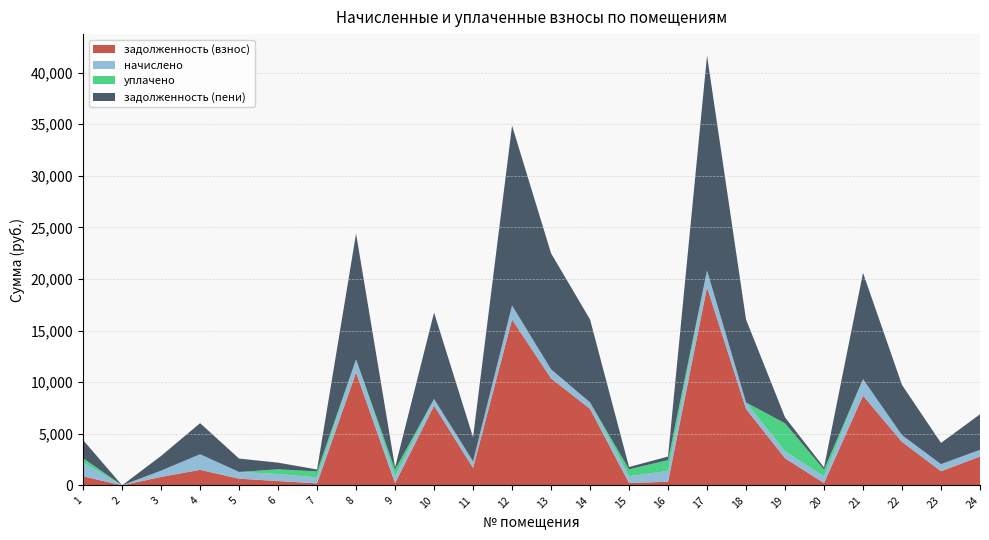

Reading left to right, what are all the values shown in this chart?

задолженность (взнос): 877.6	0.0	815.5	1506.4	646.8	413.5	192.2	10937.6	216.9	7718.4	1693.4	16070.4	10368.0	7411.2	221.8	347.7	19200.0	7411.2	2627.7	217.6	8693.6	4213.2	1369.6	2794.2
начислено: 1316.4	0.0	609.1	1506.6	649.6	684.8	576.4	1260.4	650.8	651.2	635.0	1355.9	874.8	625.3	665.8	1047.0	1620.0	625.3	666.6	651.2	1600.6	649.6	684.8	649.6
уплачено: 438.0	0.0	0.0	0.0	0.0	457.0	576.0	0.0	650.8	0.0	0.0	0.0	0.0	0.0	666.0	1046.0	0.0	0.0	2713.0	652.0	0.0	0.0	0.0	0.0
задолженность (пени): 1756.0	0.0	1424.6	3013.0	1296.5	641.3	192.6	12198.0	216.9	8369.6	2328.5	17426.3	11242.8	8036.5	221.6	348.7	20820.0	8036.5	581.4	216.8	10294.2	4862.8	2054.3	3443.8